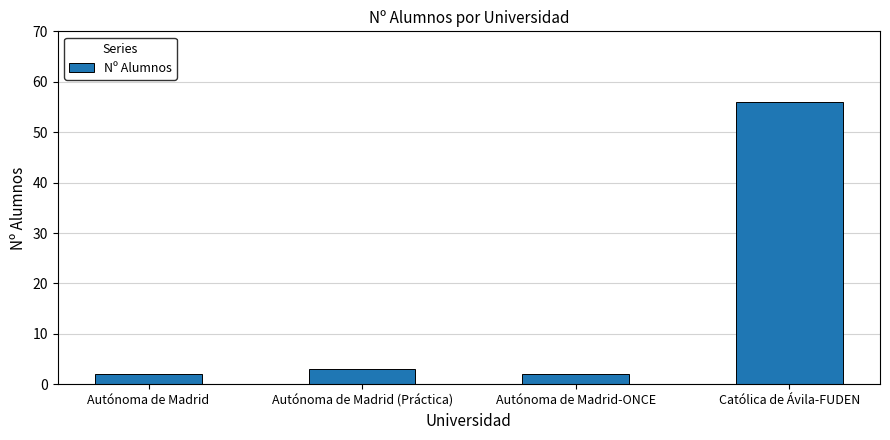

Where is the data nearest to the value 29?

Autónoma de Madrid (Práctica)